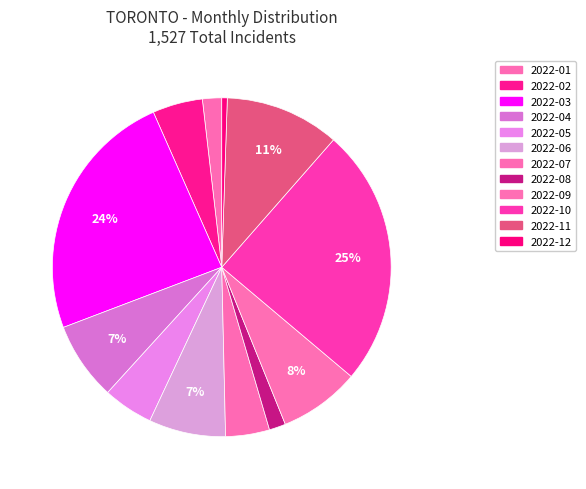

How many slices are in this pie chart?

12